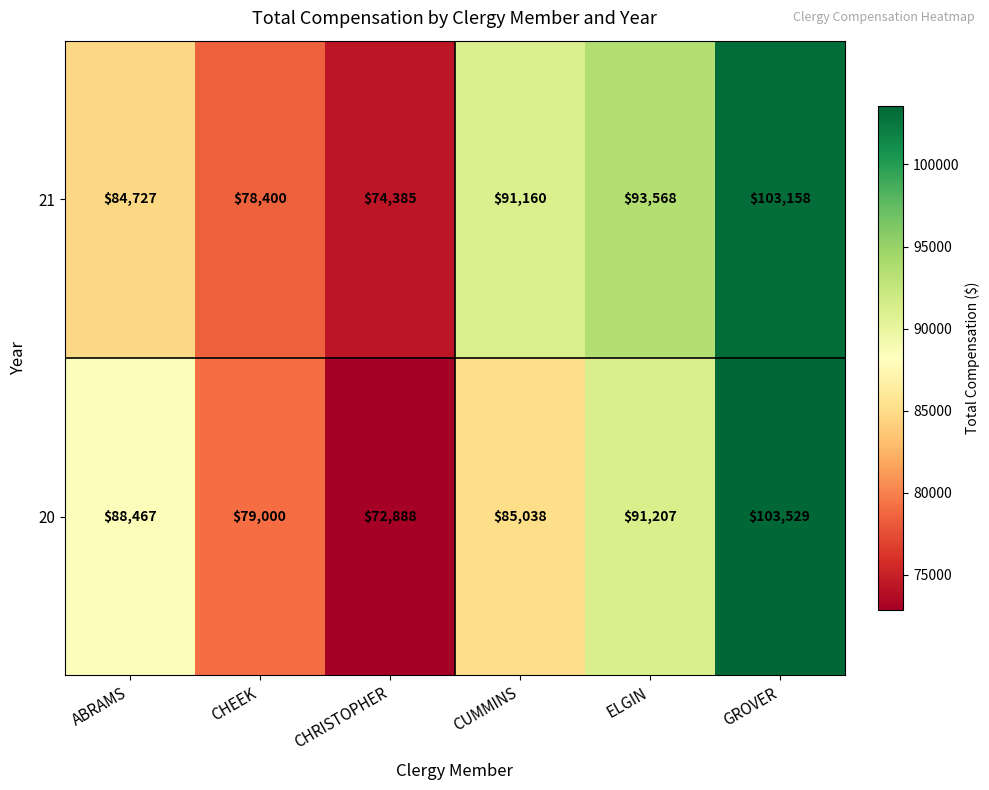

Reading left to right, extract all data points from this chart.

21: 84727	78400	74385	91160	93568	103158
20: 88467	79000	72888	85038	91207	103529